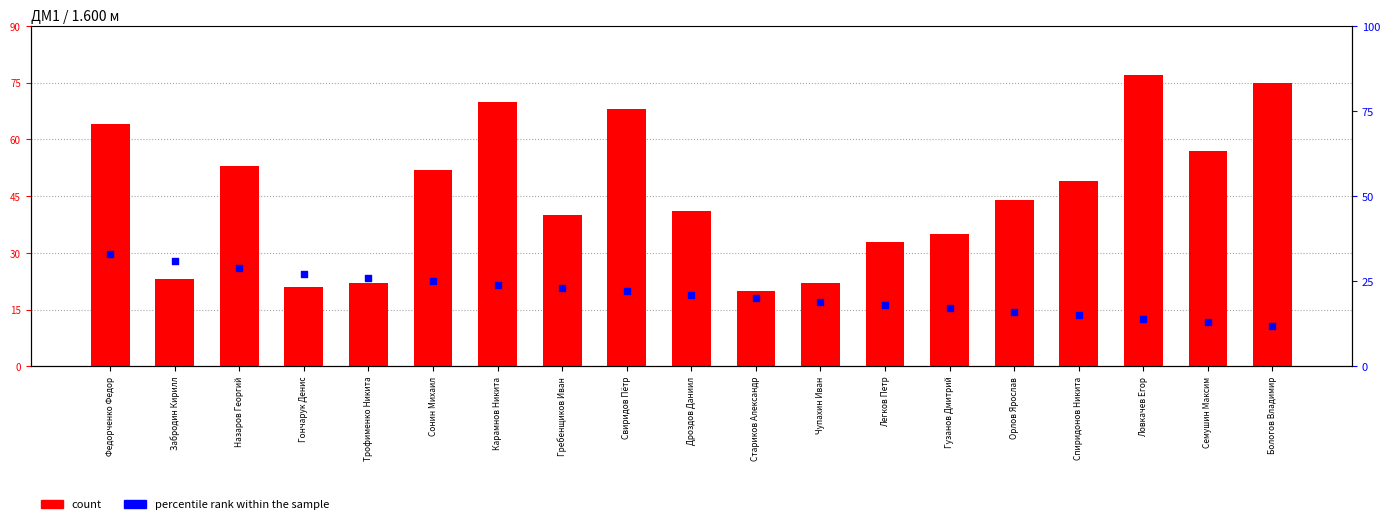

Which series has the widest spread of Y values?

count